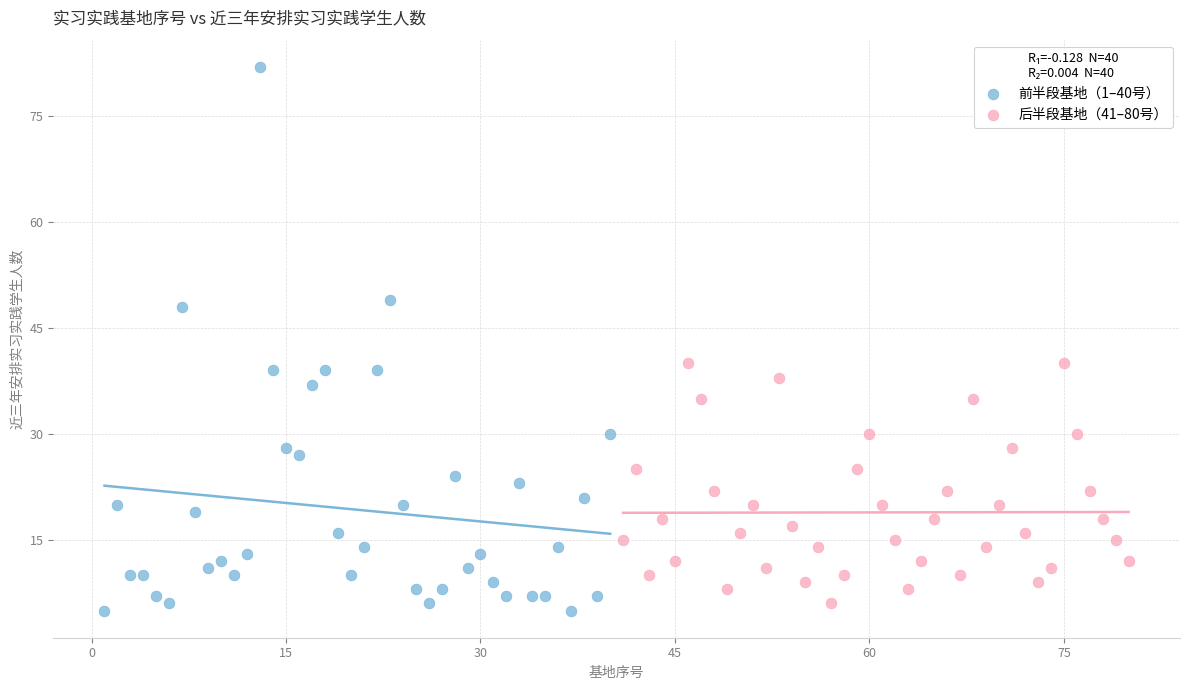

Which series contains the lowest Y value?

前半段基地（1–40号）